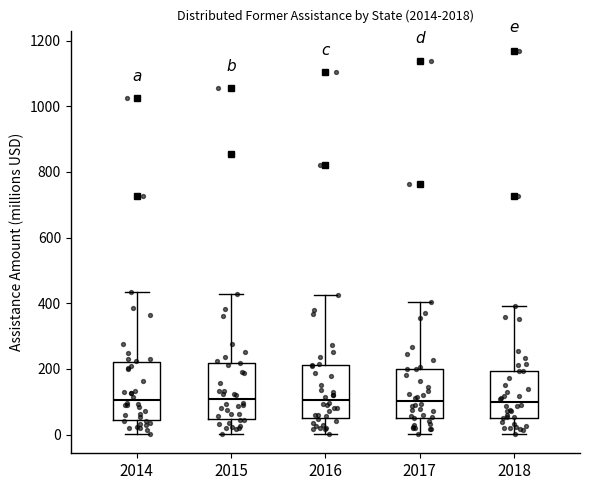

Reading left to right, transcribe this box plot: for each box, give where its median line is, the range the box spans, and where its two whiskers end, as read against the y-axis. The values are not printed on the chart, so give them approximately, as read against the axis.

2014: median 100, box 40 to 220, whiskers 0 to 440
2015: median 100, box 40 to 220, whiskers 0 to 420
2016: median 100, box 40 to 220, whiskers 0 to 420
2017: median 100, box 60 to 200, whiskers 0 to 400
2018: median 100, box 60 to 200, whiskers 0 to 400